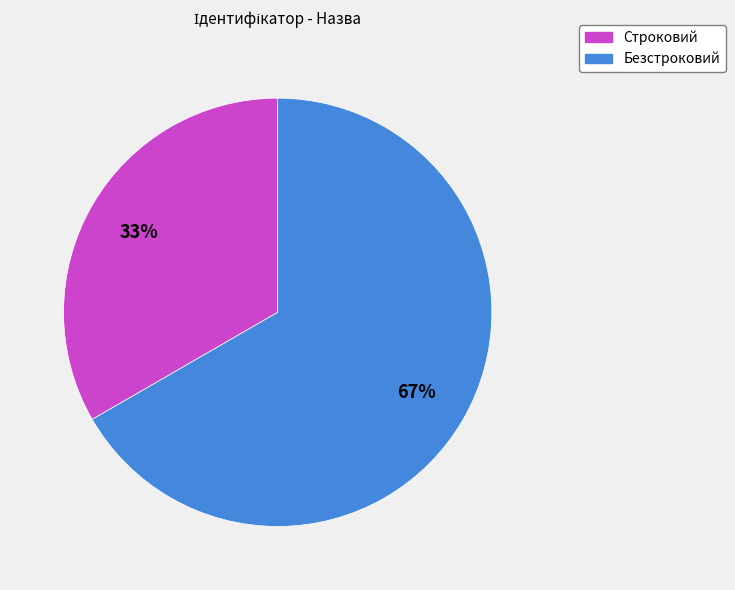

Does Строковий account for over 50% of the chart?

No